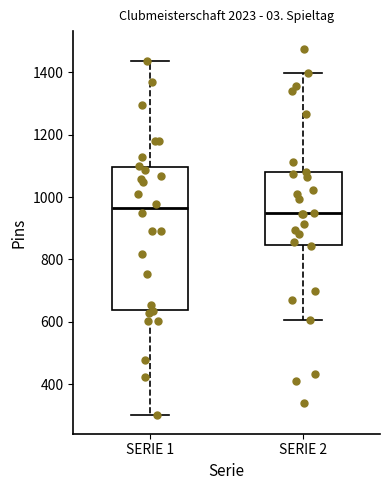

Comparing the boxes themselves (not the whiskers), which one is the tallest?

SERIE 1